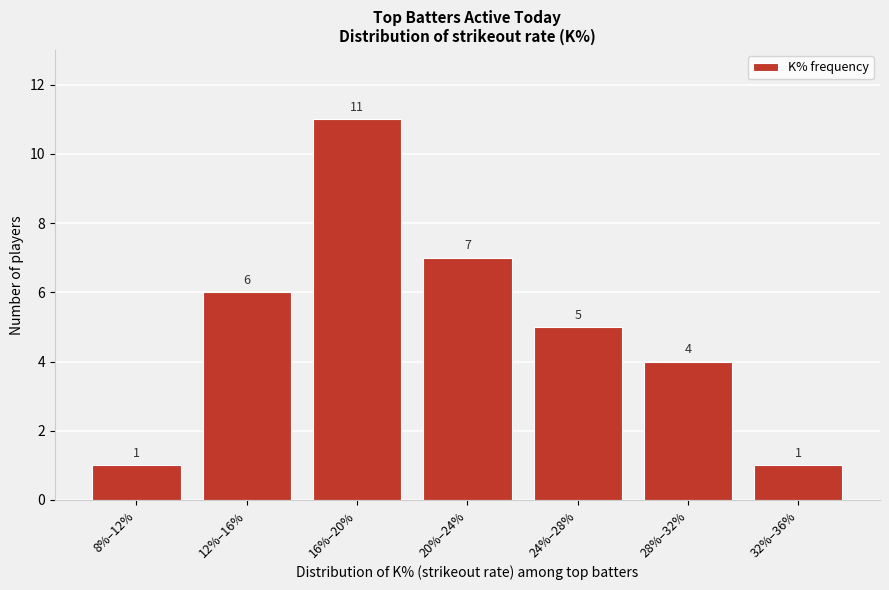

Reading left to right, list all the values displayed in this chart.

1	6	11	7	5	4	1